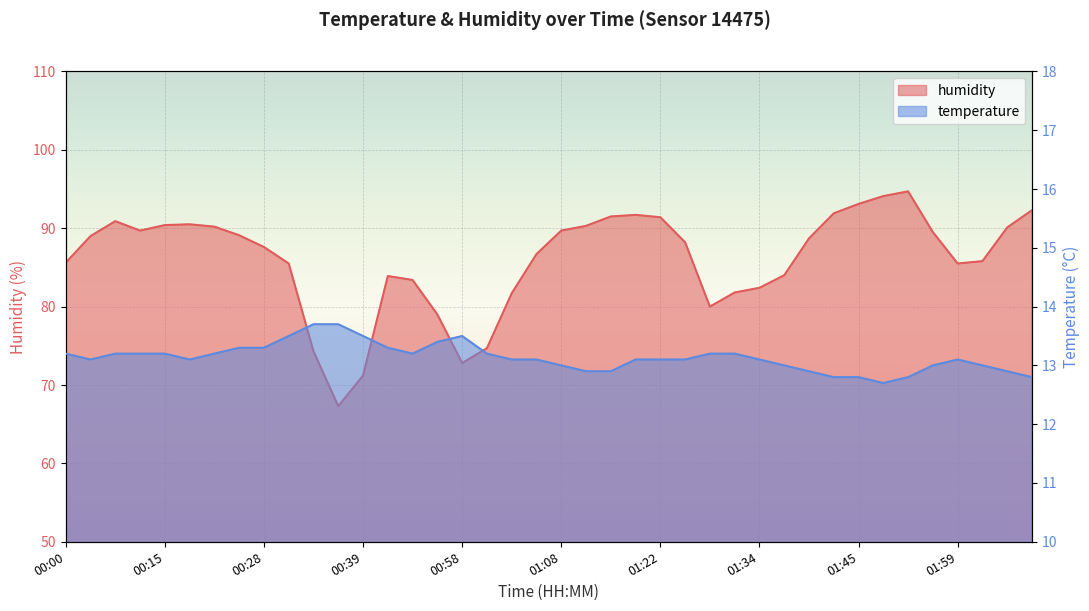

Reading left to right, list all the values displayed in this chart.

temperature: 00:00=13.2	00:05=13.1	00:10=13.2	00:13=13.2	00:15=13.2	00:18=13.1	00:23=13.2	00:26=13.3	00:28=13.3	00:31=13.5	00:33=13.7	00:36=13.7	00:39=13.5	00:48=13.3	00:50=13.2	00:55=13.4	00:58=13.5	01:01=13.2	01:03=13.1	01:06=13.1	01:08=13.0	01:11=12.9	01:14=12.9	01:16=13.1	01:22=13.1	01:24=13.1	01:30=13.2	01:32=13.2	01:34=13.1	01:37=13.0	01:39=12.9	01:42=12.8	01:45=12.8	01:47=12.7	01:50=12.8	01:56=13.0	01:59=13.1	02:01=13.0	02:04=12.9	02:07=12.8
humidity: 00:00=85.6	00:05=89.0	00:10=90.9	00:13=89.7	00:15=90.4	00:18=90.5	00:23=90.2	00:26=89.1	00:28=87.6	00:31=85.5	00:33=74.3	00:36=67.3	00:39=71.2	00:48=83.9	00:50=83.4	00:55=79.0	00:58=72.8	01:01=74.7	01:03=81.7	01:06=86.7	01:08=89.7	01:11=90.3	01:14=91.5	01:16=91.7	01:22=91.4	01:24=88.2	01:30=80.0	01:32=81.8	01:34=82.4	01:37=84.0	01:39=88.7	01:42=91.9	01:45=93.1	01:47=94.1	01:50=94.7	01:56=89.5	01:59=85.5	02:01=85.8	02:04=90.1	02:07=92.3